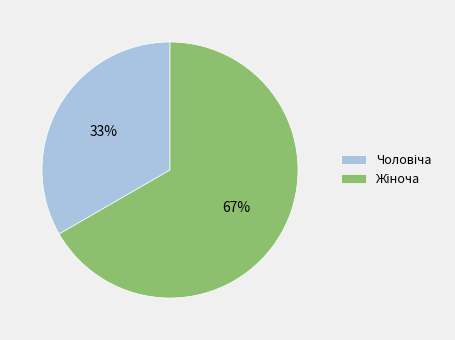

To the nearest percent, what is the average slice percentage?

50%